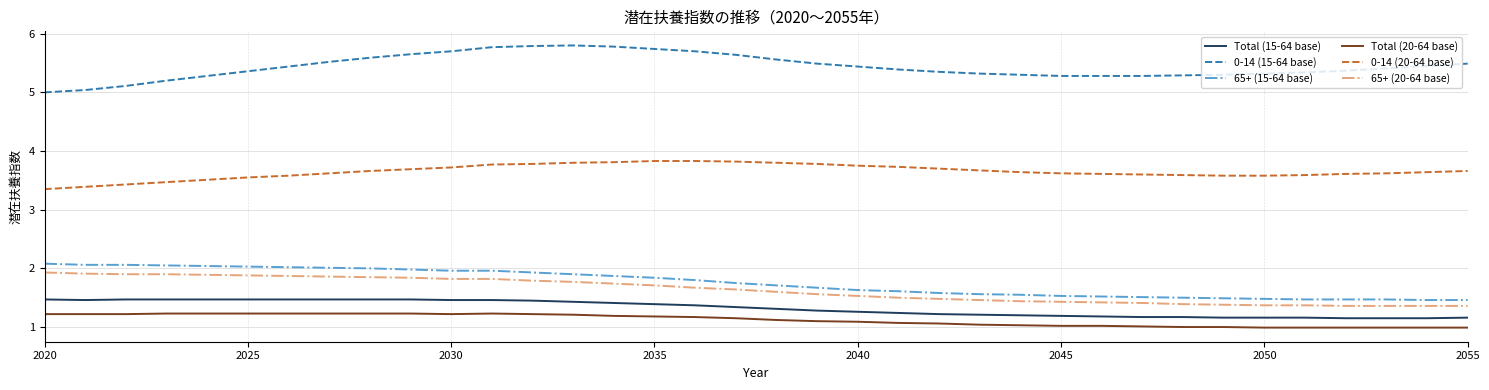

Which series has the largest total across all categories?

0-14 (15-64 base)